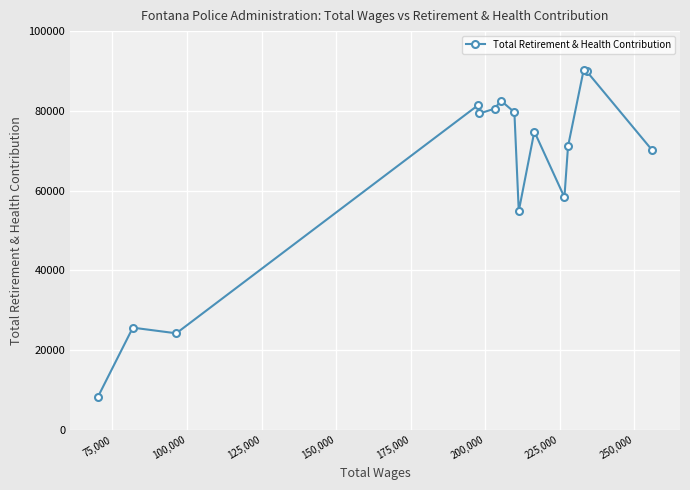

Is this an area chart (filled region under the line)?

No